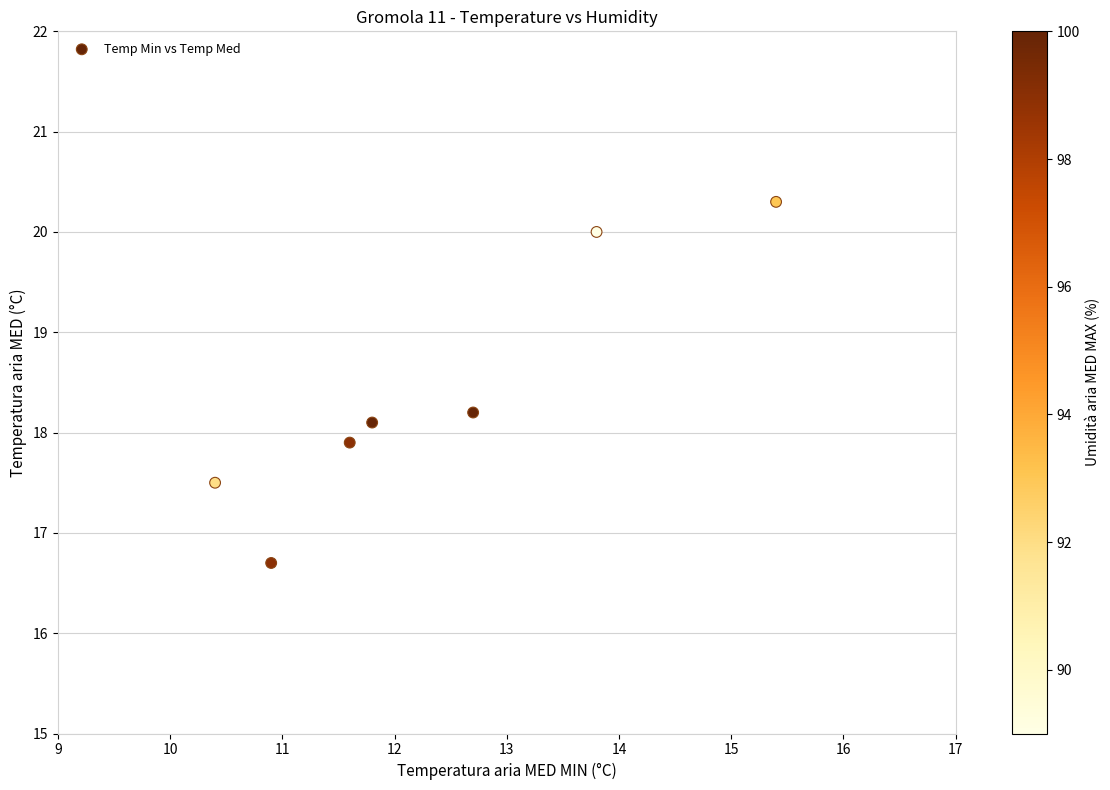

What is the average X value?

12.4